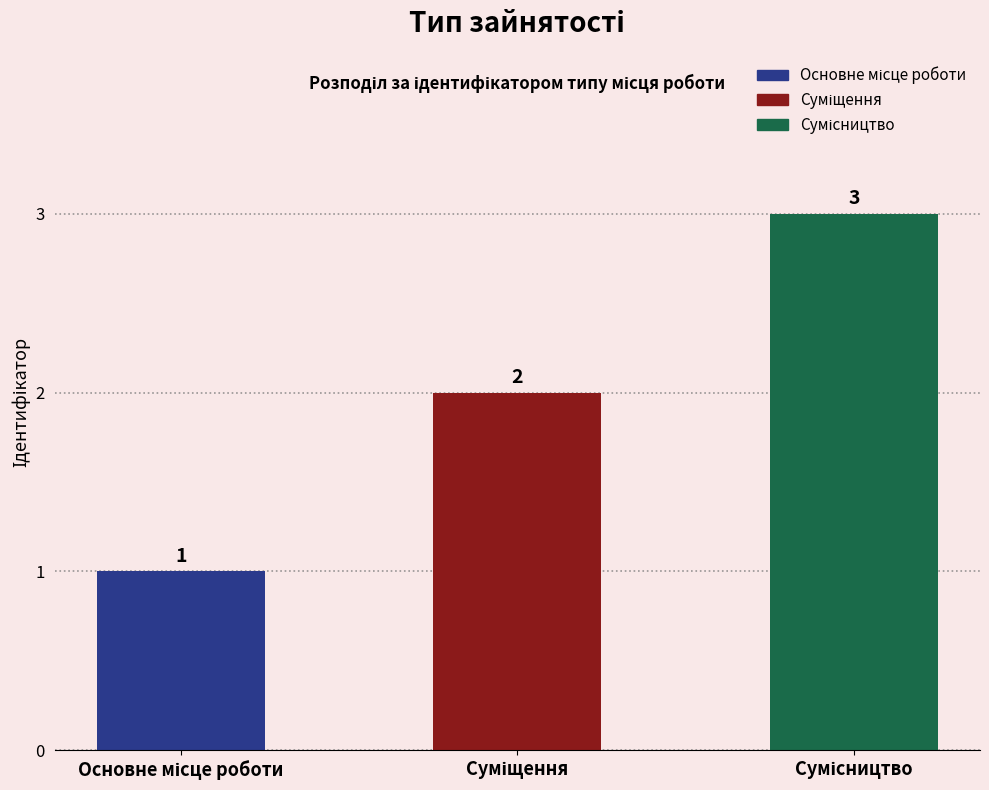

True or false: the data shows 2 at Суміщення.

True